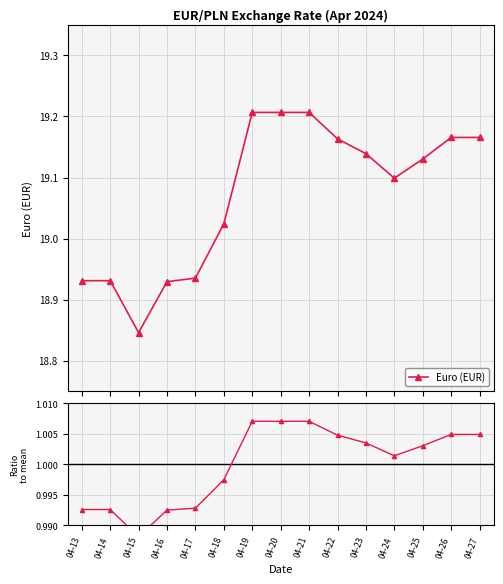

The value of Euro (EUR) at 04-27 is 19.2. True or false?

True